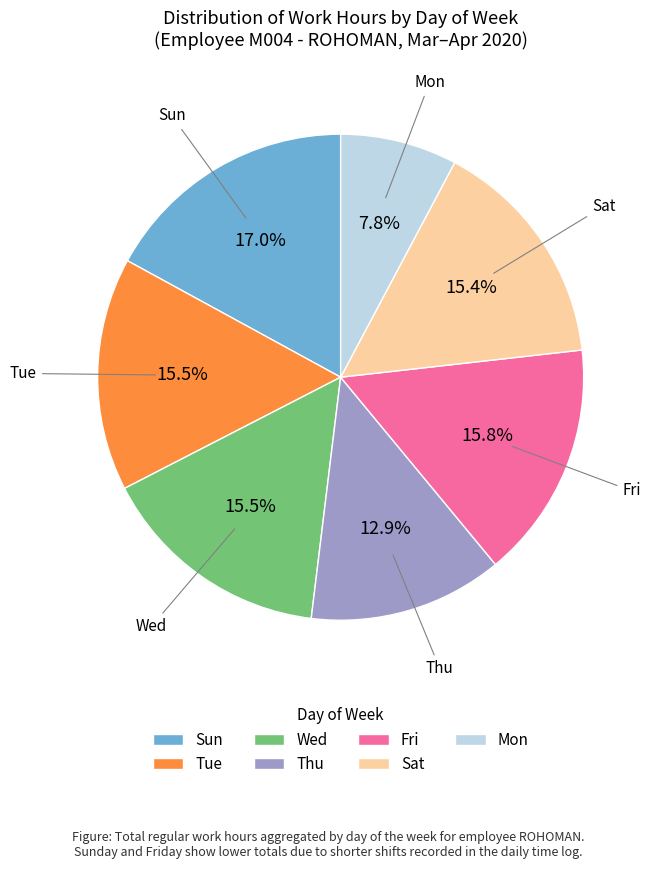

Count the number of slices in the pie.

7